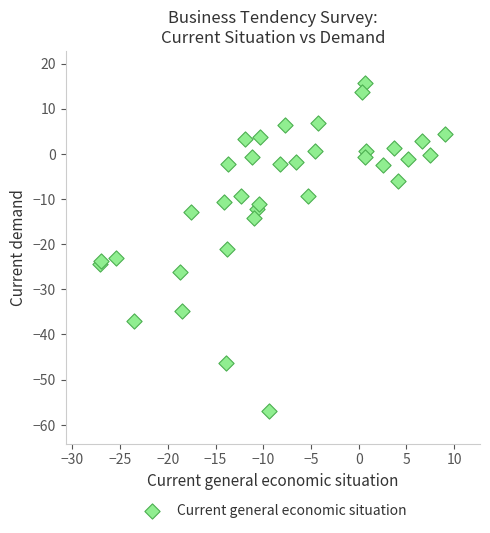

What Y value in the scatter plot is closest to -20?

-21.1